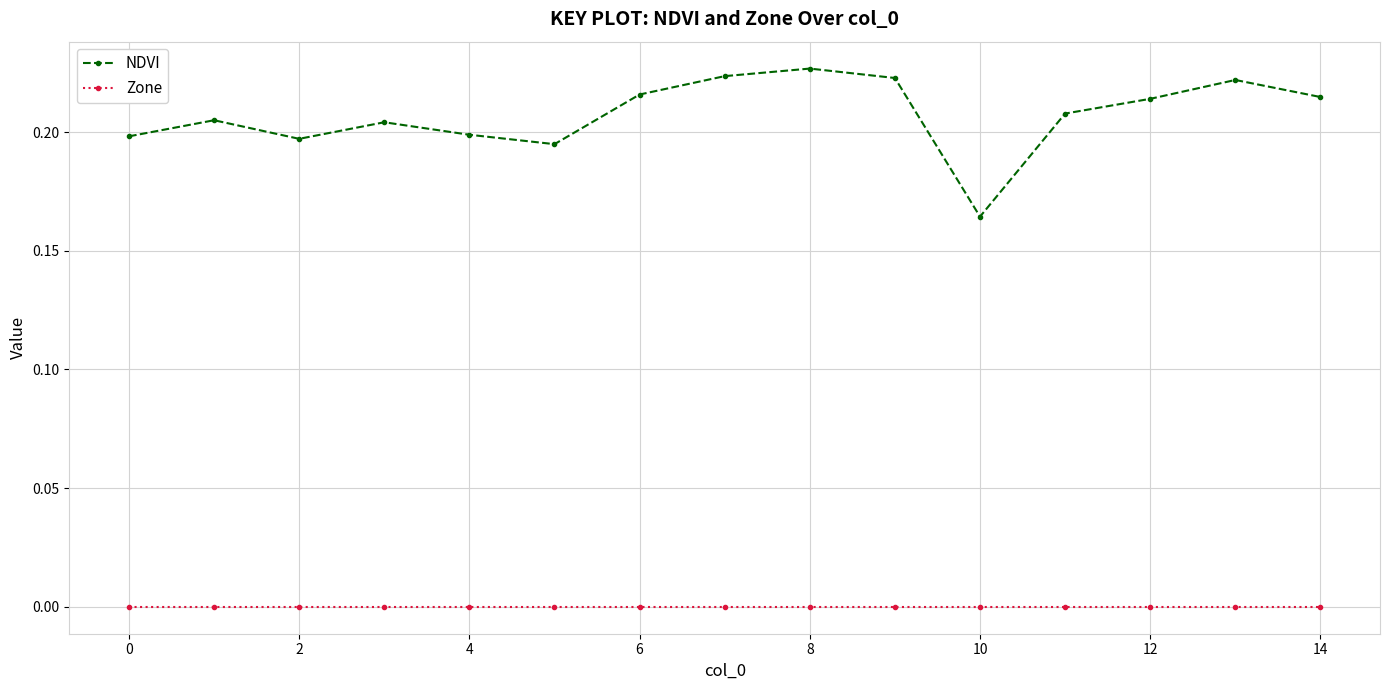

How many interior local valleys does the NDVI series have?

3